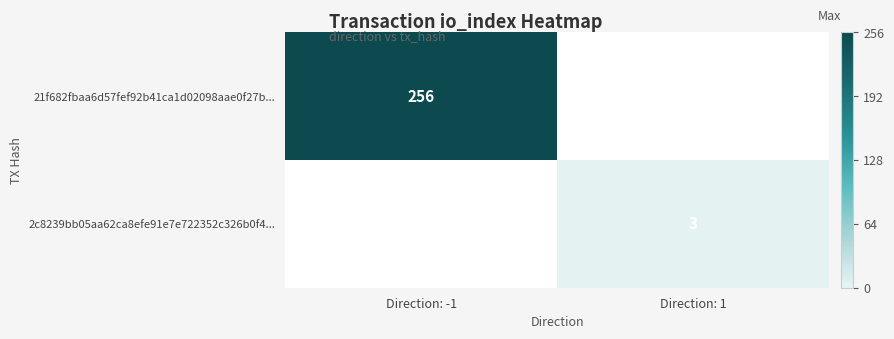

The 21f682fbaa6d57fef92b41ca1d02098aae0f27b... series shows 453 at Direction: -1. True or false?

False